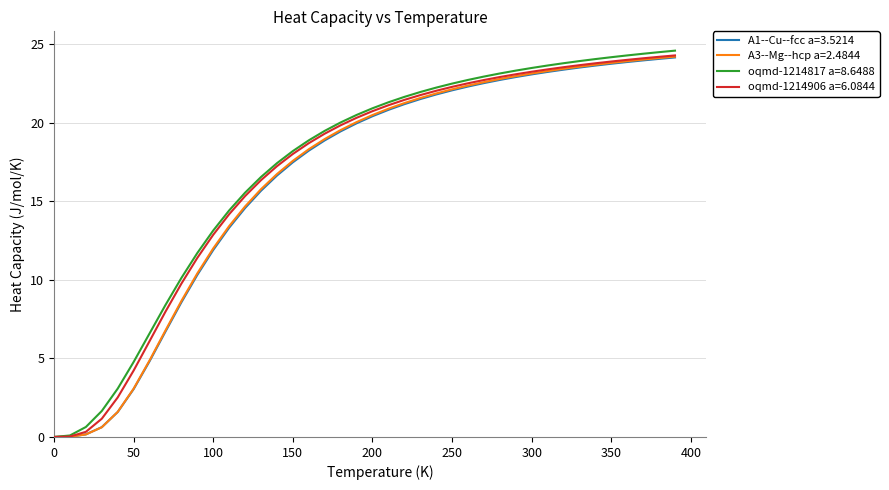

What is the sum of all A3--Mg--hcp a=2.4844 values?

659.7